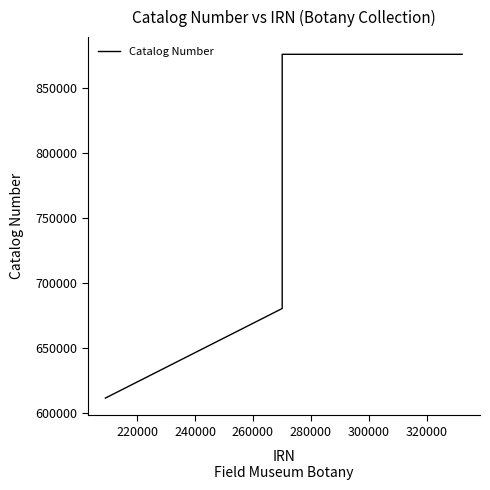

What is the smallest value displayed?

611332